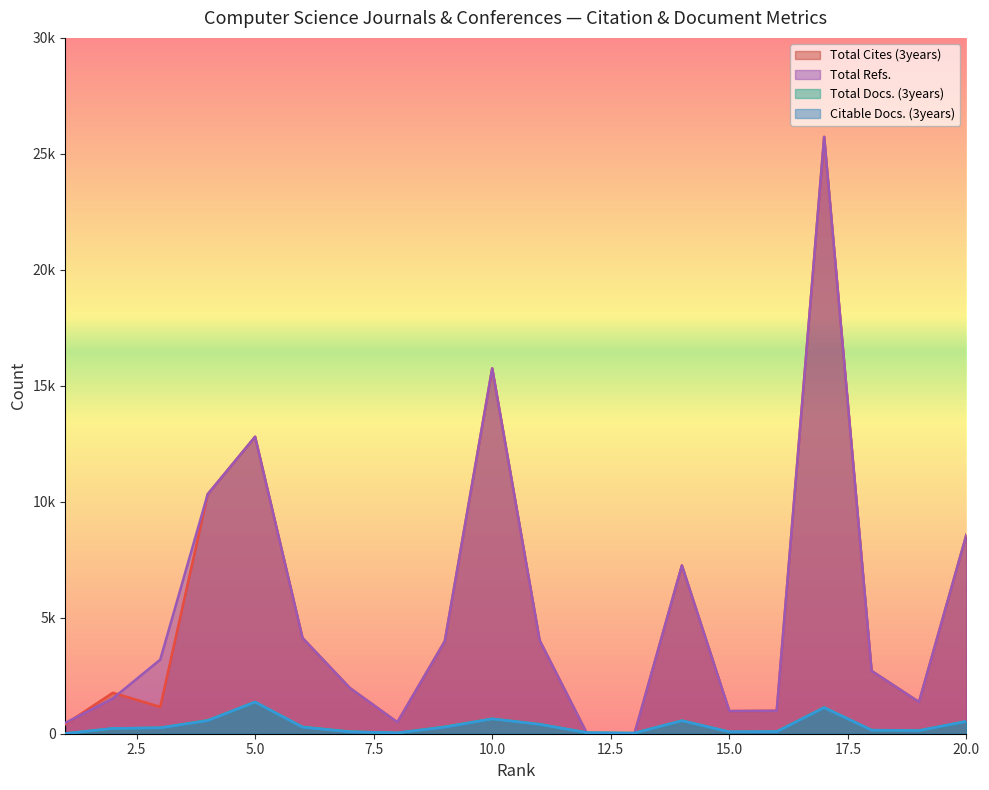

True or false: Total Cites (3years) and Total Refs. cross at least once.

True